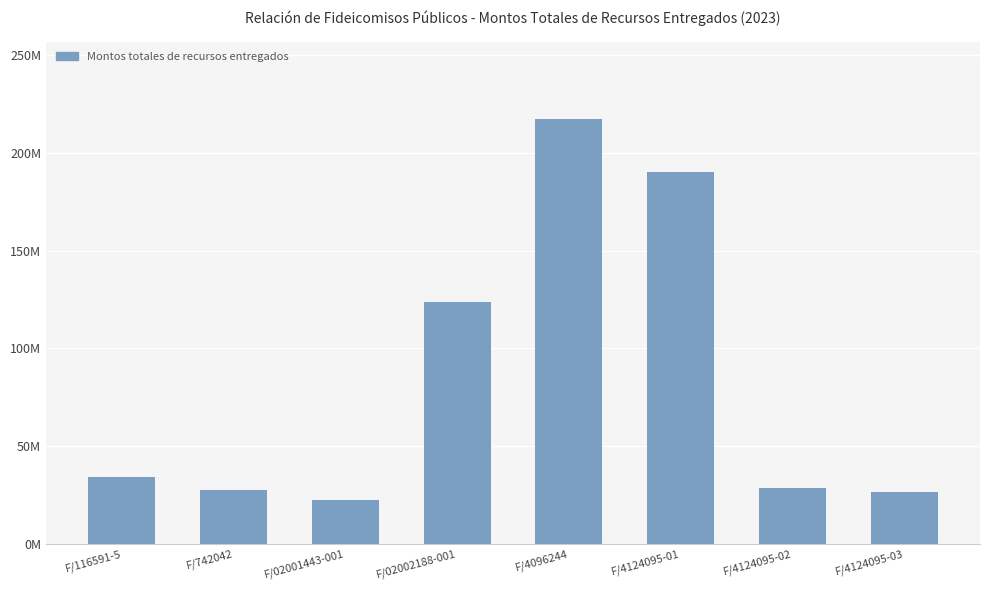

What is the label of the 5th bar from the left?

F/4096244